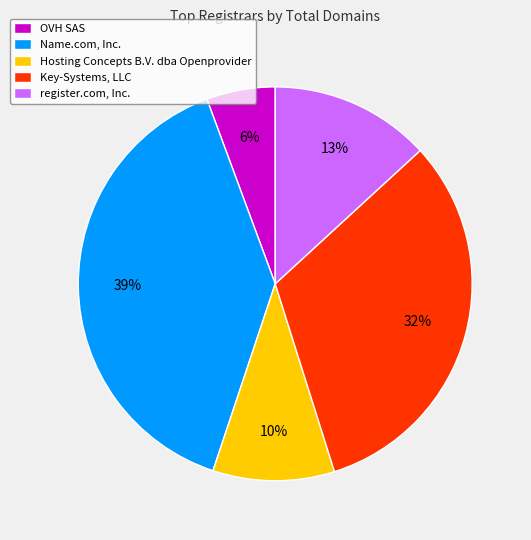

To the nearest percent, what portion does Hosting Concepts B.V. dba Openprovider represent?

10%